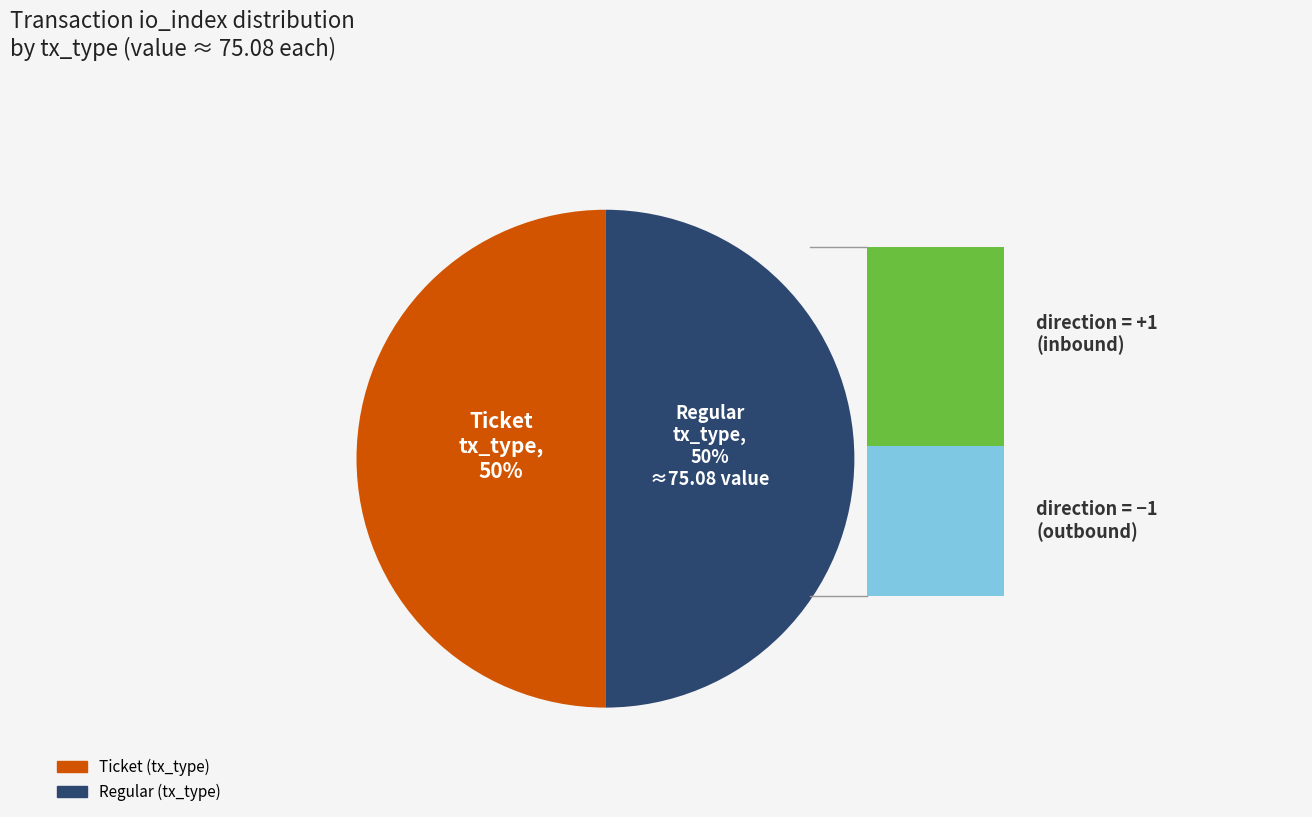

What is the ratio of the value at Ticket to the value at Regular?

1.0